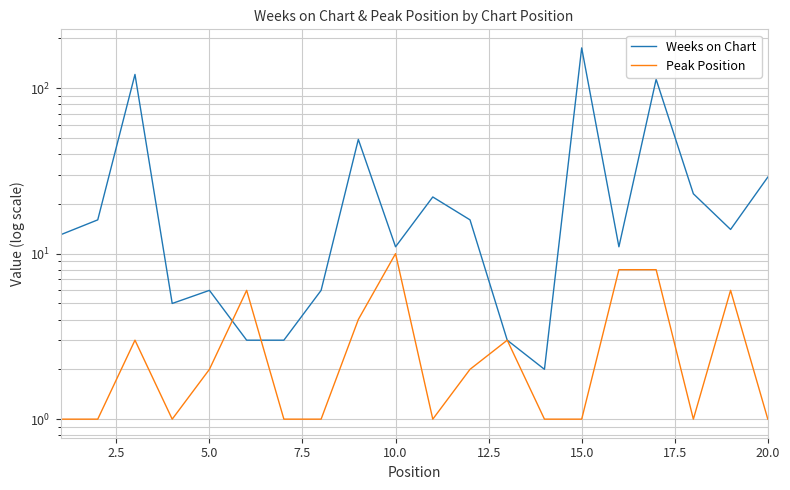

Rank the series by their average value, from highest to lowest.

Weeks on Chart, Peak Position